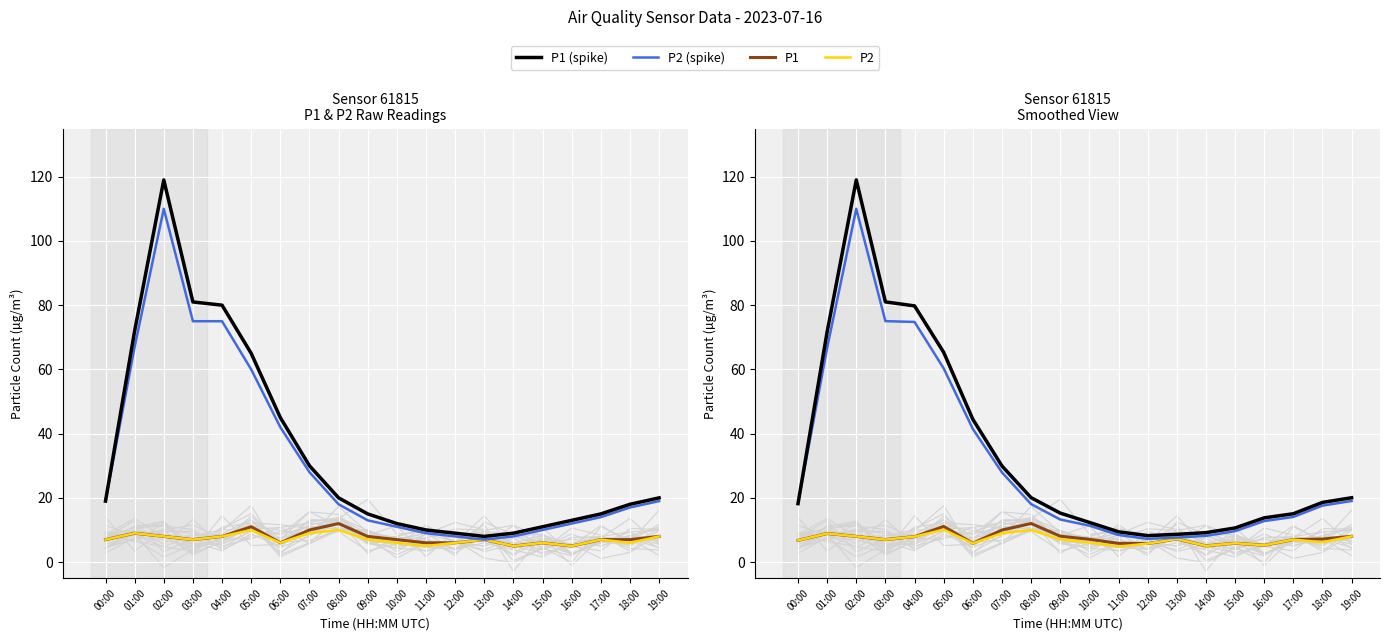

Which category has the highest value across all series?

02:00